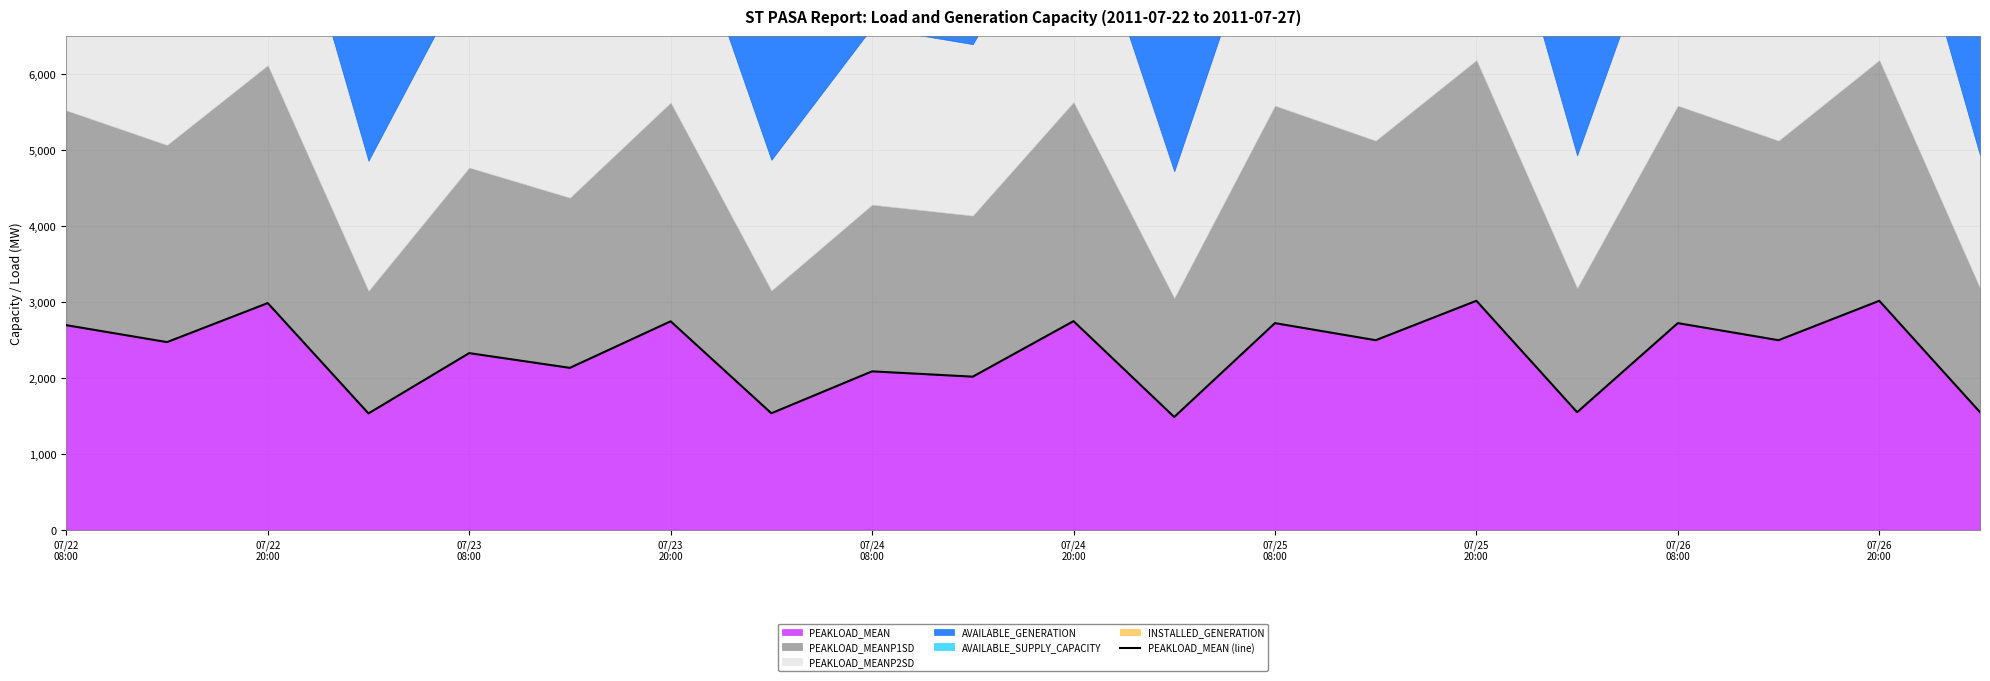

How many values are below 2496?

10